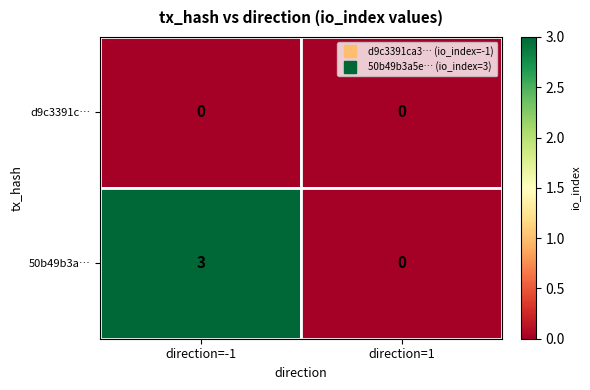

At which label does 50b49b3a… reach its peak?

direction=-1